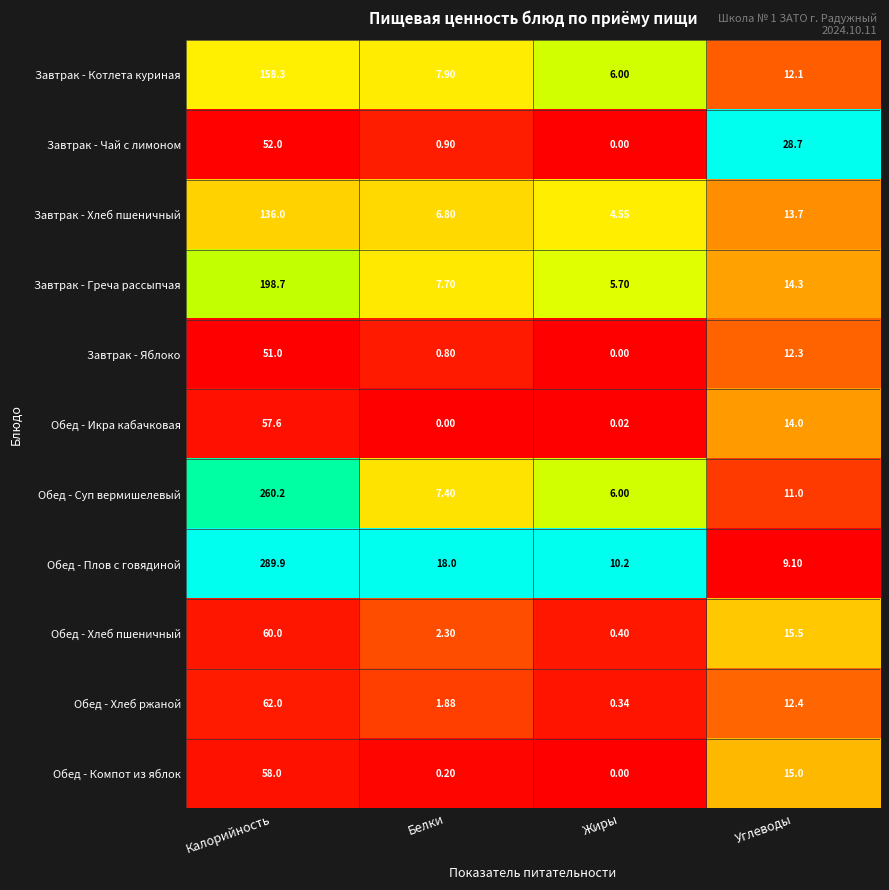

Which label corresponds to the largest value in the chart?

Калорийность